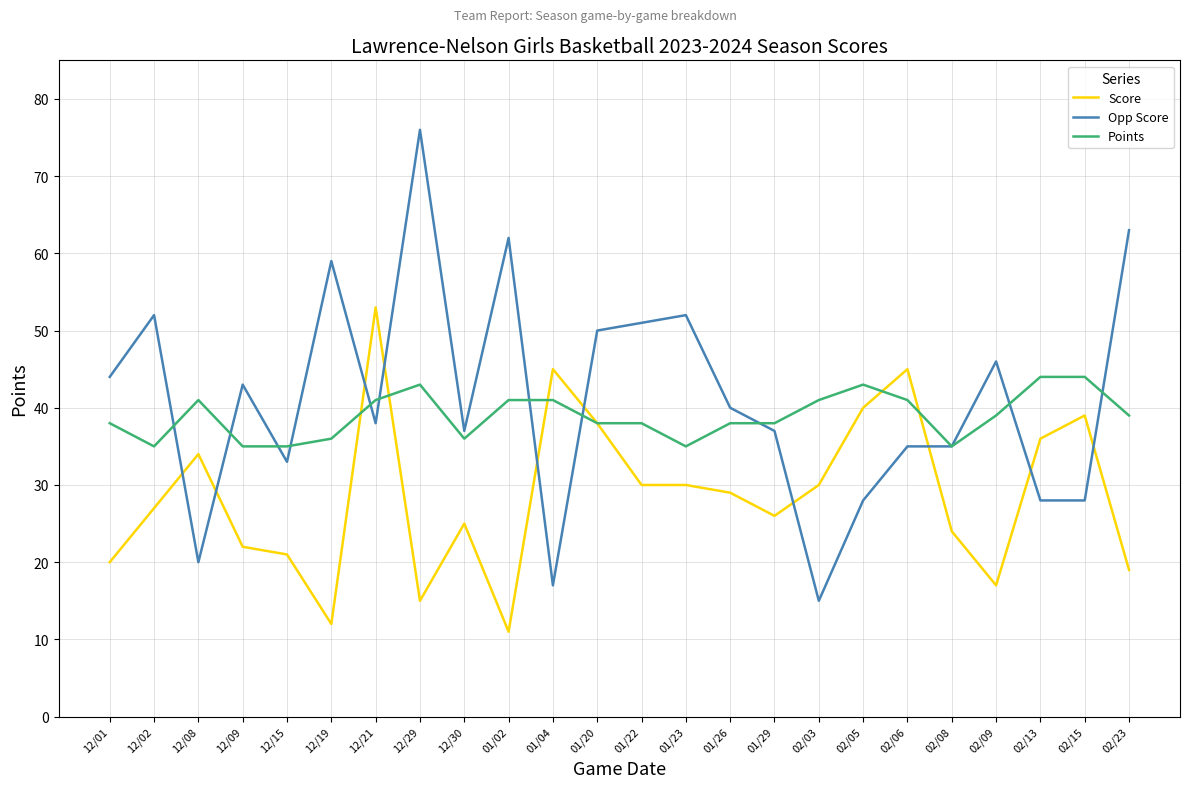

What is the spread (max minus min) of values at 02/08?

11